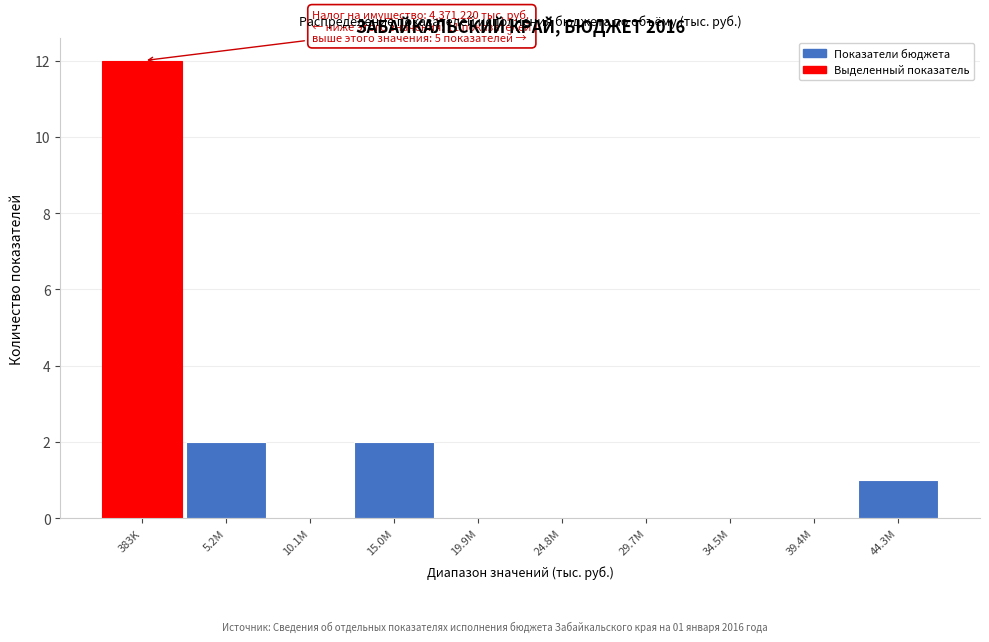

Reading right to left, extract all data points from this chart.

44.3M=1	39.4M=0	34.5M=0	29.7M=0	24.8M=0	19.9M=0	15.0M=2	10.1M=0	5.2M=2	383K=12